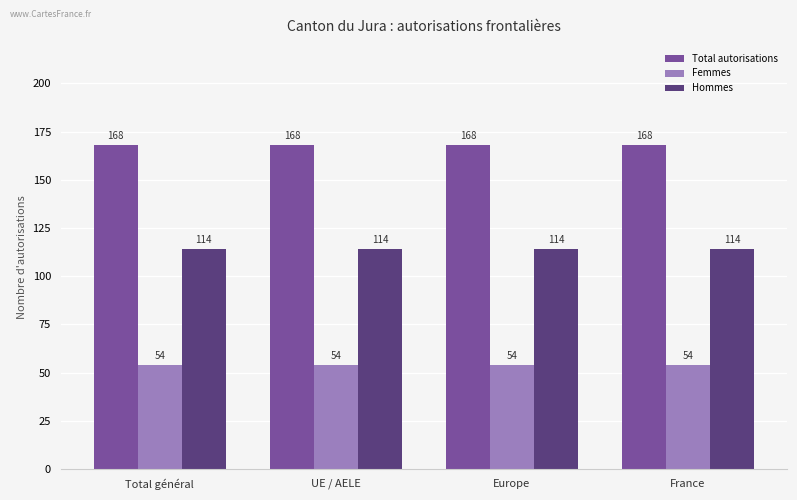

List the series in order of their peak value, lowest first.

Femmes, Hommes, Total autorisations